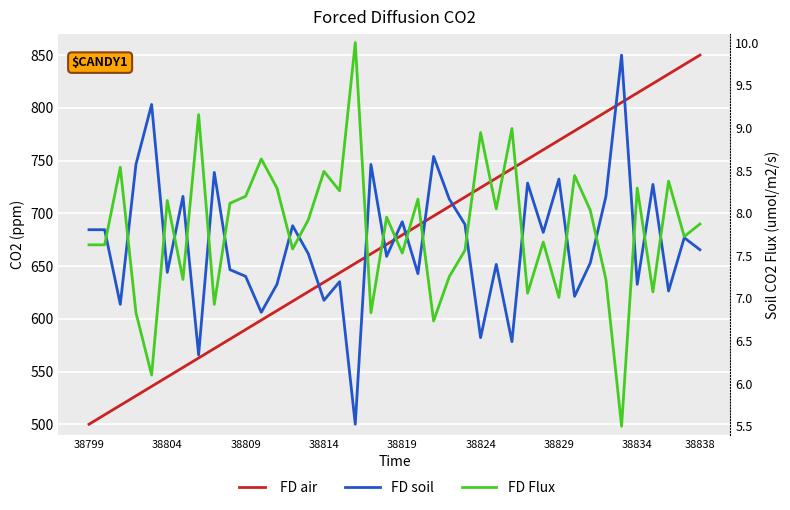

Rank the series at 38838 from highest to lowest value.

FD air, FD soil, FD Flux